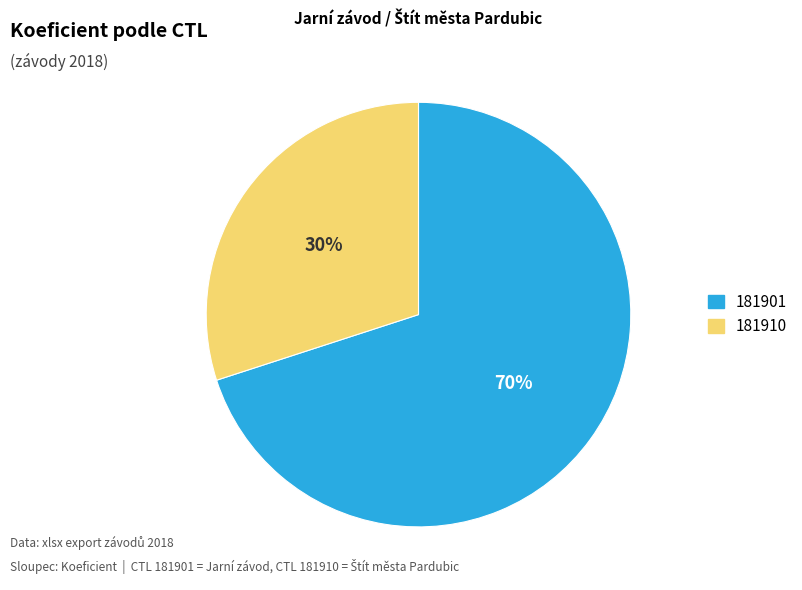

Which slice is the largest?

181901